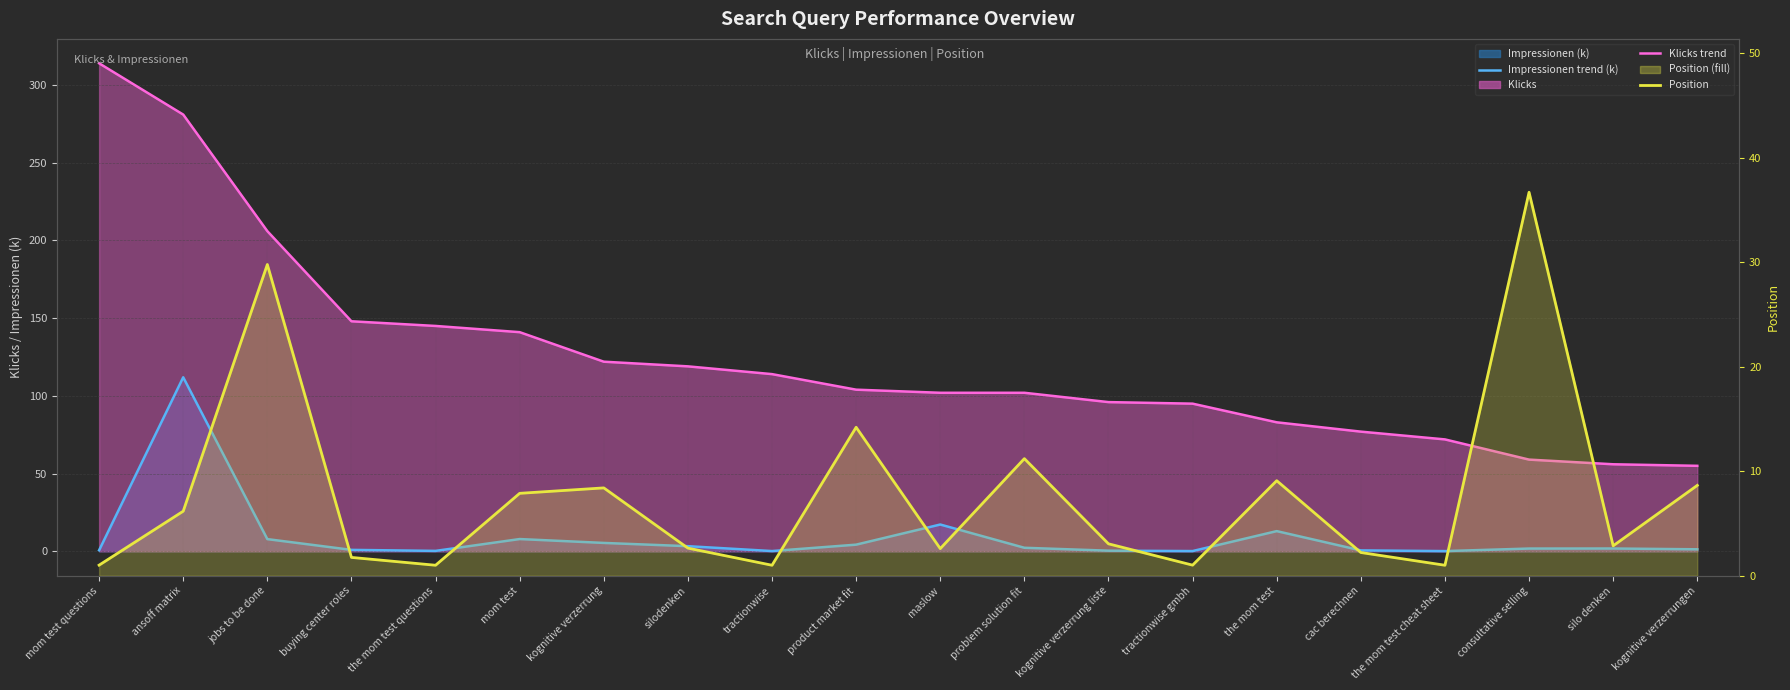

What is the difference between the second highest and minimum values in the Position series?

28.8